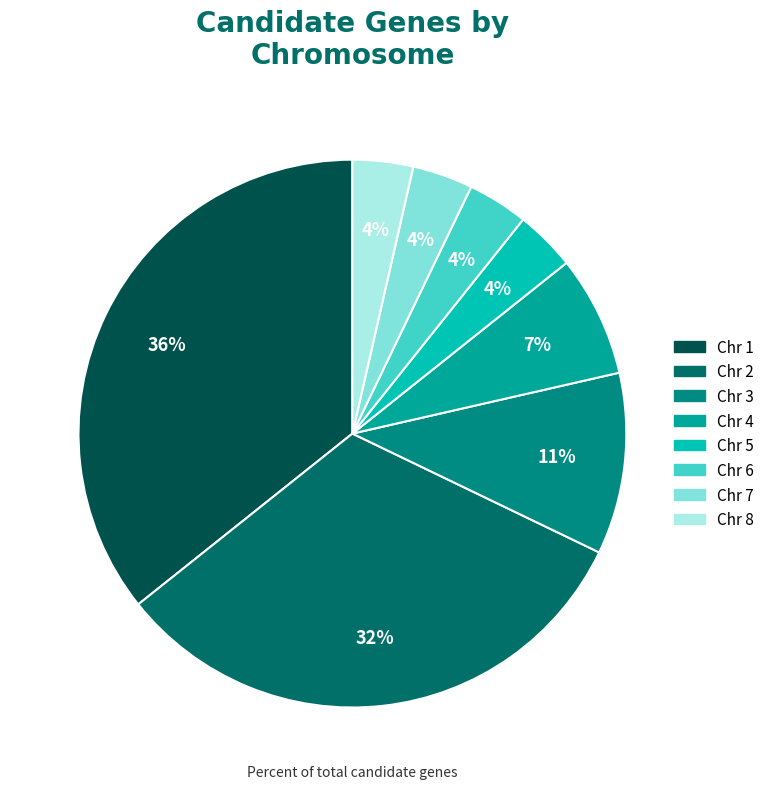

Is there a majority slice in this chart?

No